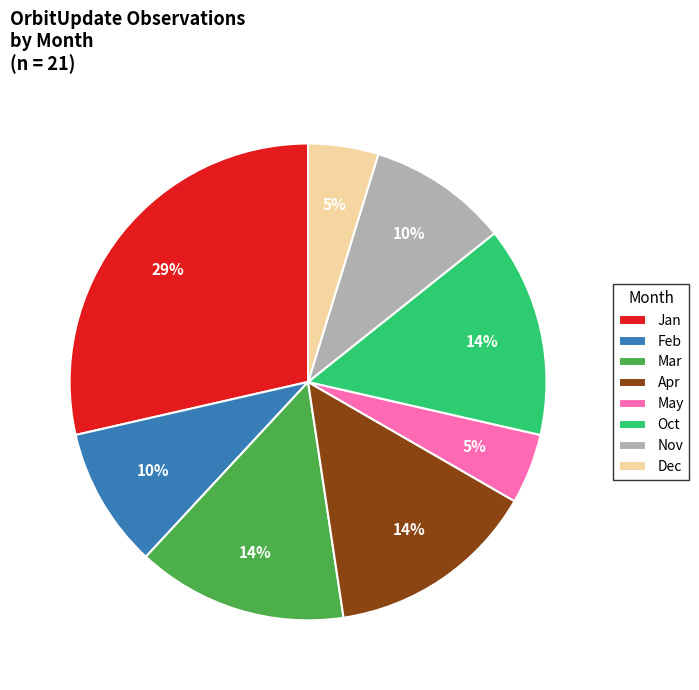

Does any single category account for the majority?

No